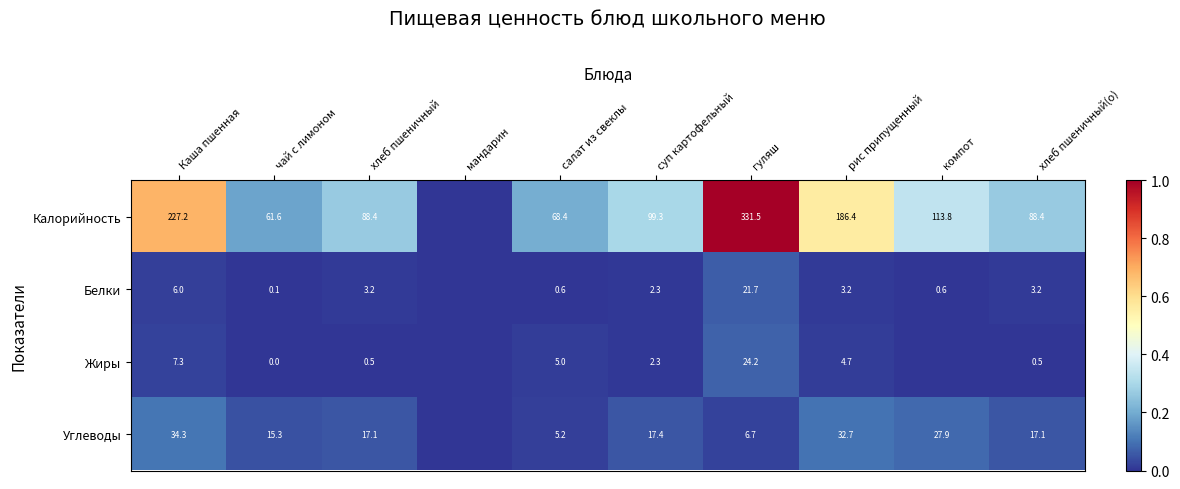

Is the value of Калорийность at хлеб пшеничный greater than the value of Жиры at Каша пшенная?

Yes